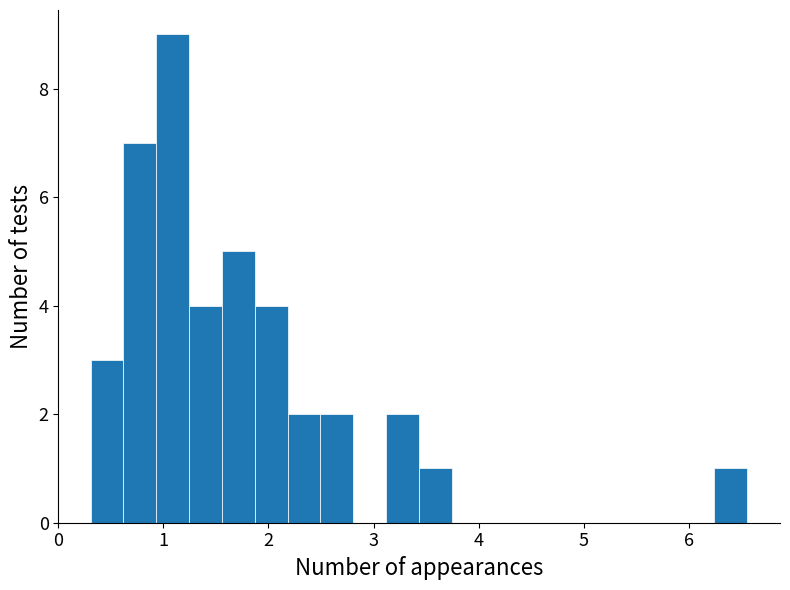

Read against the x-axis, roughly where is the centre of the tallest bar?

1.1